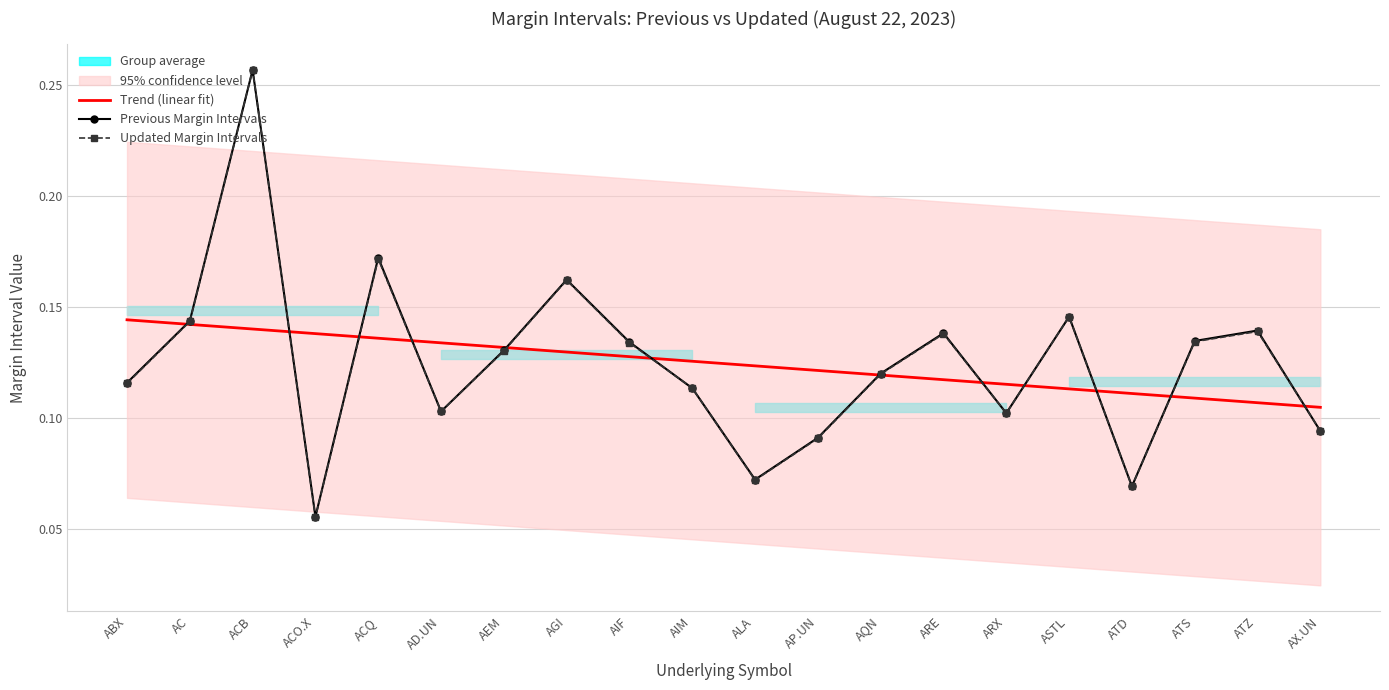

Reading left to right, what are all the values shown in this chart?

Trend (linear fit): ABX=0.1	AC=0.1	ACB=0.1	ACO.X=0.1	ACQ=0.1	AD.UN=0.1	AEM=0.1	AGI=0.1	AIF=0.1	AIM=0.1	ALA=0.1	AP.UN=0.1	AQN=0.1	ARE=0.1	ARX=0.1	ASTL=0.1	ATD=0.1	ATS=0.1	ATZ=0.1	AX.UN=0.1
Previous Margin Intervals: ABX=0.1	AC=0.1	ACB=0.3	ACO.X=0.1	ACQ=0.2	AD.UN=0.1	AEM=0.1	AGI=0.2	AIF=0.1	AIM=0.1	ALA=0.1	AP.UN=0.1	AQN=0.1	ARE=0.1	ARX=0.1	ASTL=0.1	ATD=0.1	ATS=0.1	ATZ=0.1	AX.UN=0.1
Updated Margin Intervals: ABX=0.1	AC=0.1	ACB=0.3	ACO.X=0.1	ACQ=0.2	AD.UN=0.1	AEM=0.1	AGI=0.2	AIF=0.1	AIM=0.1	ALA=0.1	AP.UN=0.1	AQN=0.1	ARE=0.1	ARX=0.1	ASTL=0.1	ATD=0.1	ATS=0.1	ATZ=0.1	AX.UN=0.1